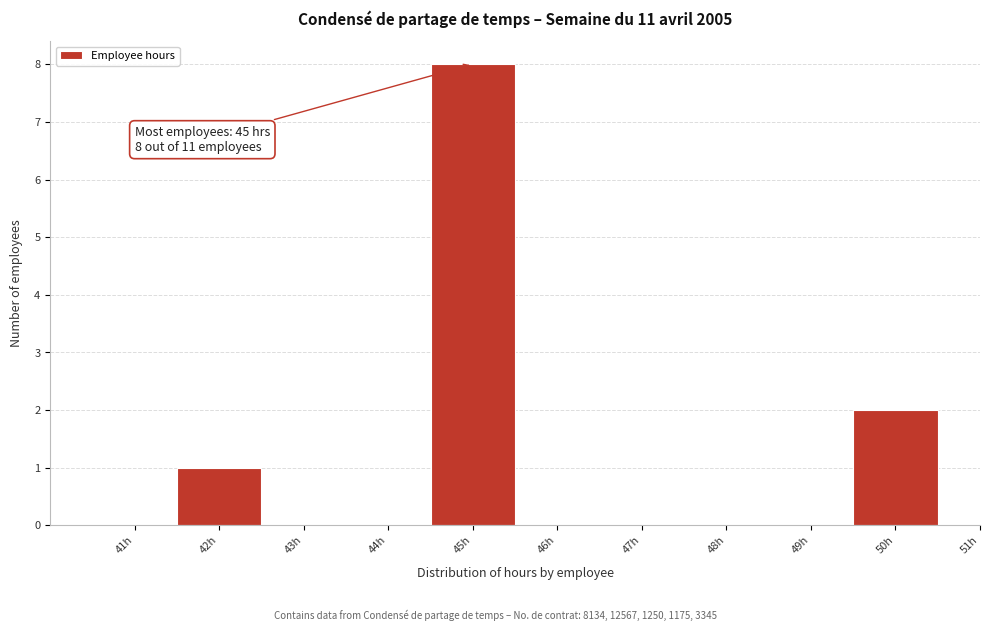

Which range on the x-axis has the tallest bar?

44.5 to 45.5